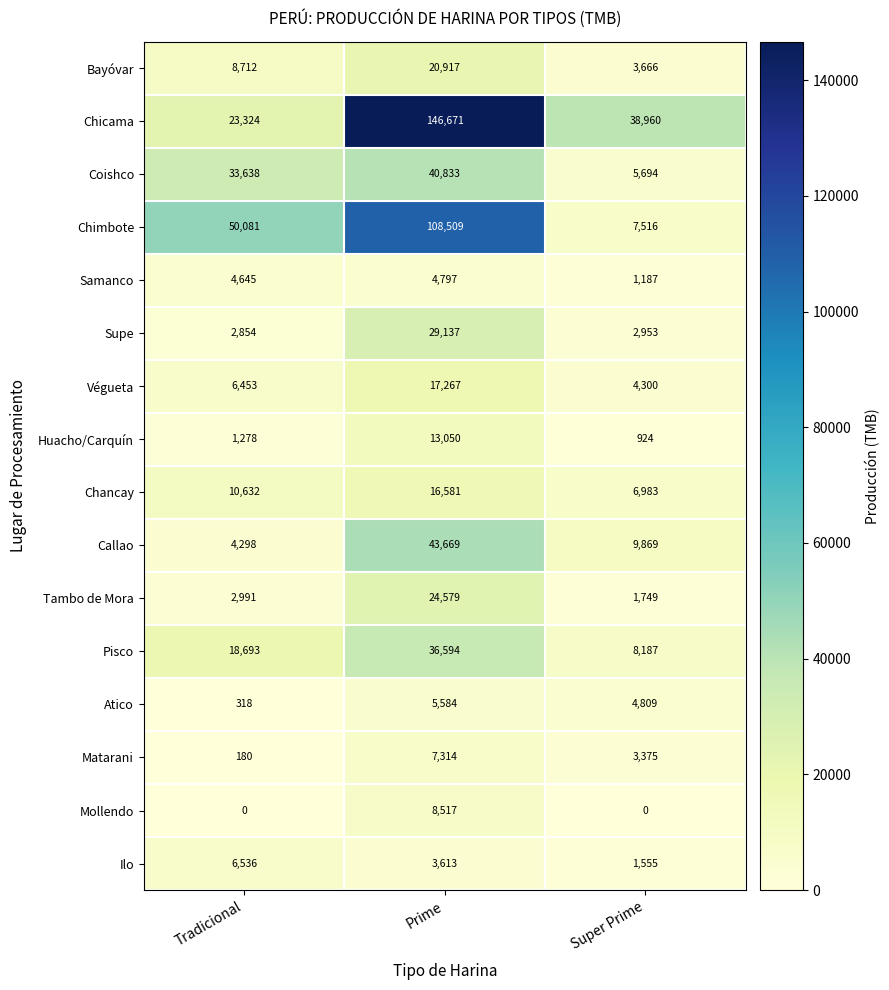

Is it true that Callao equals 5909 at Super Prime?

False